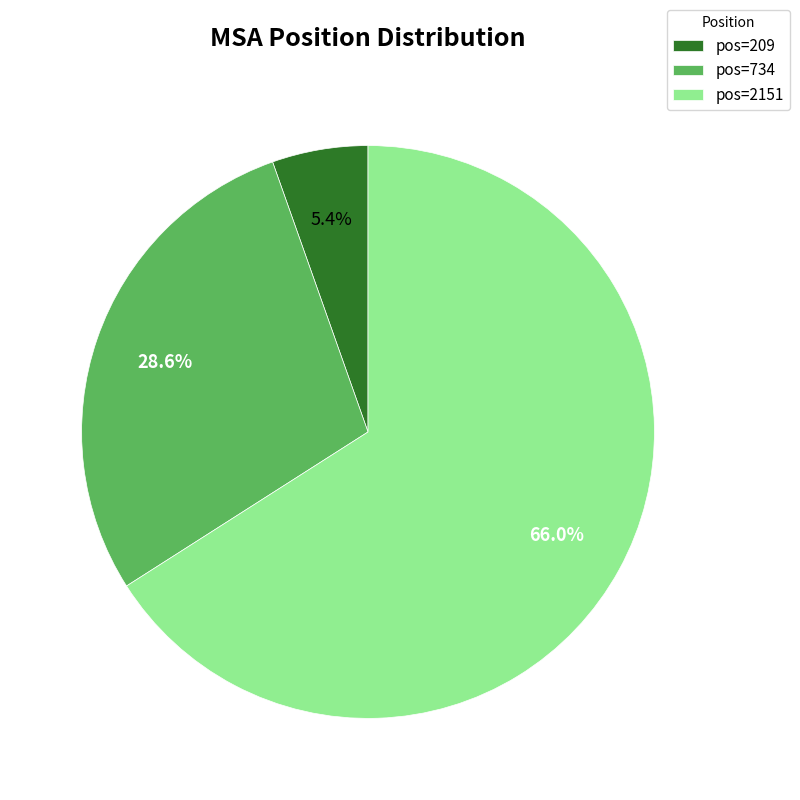

Between pos=209 and pos=2151, which is larger?

pos=2151